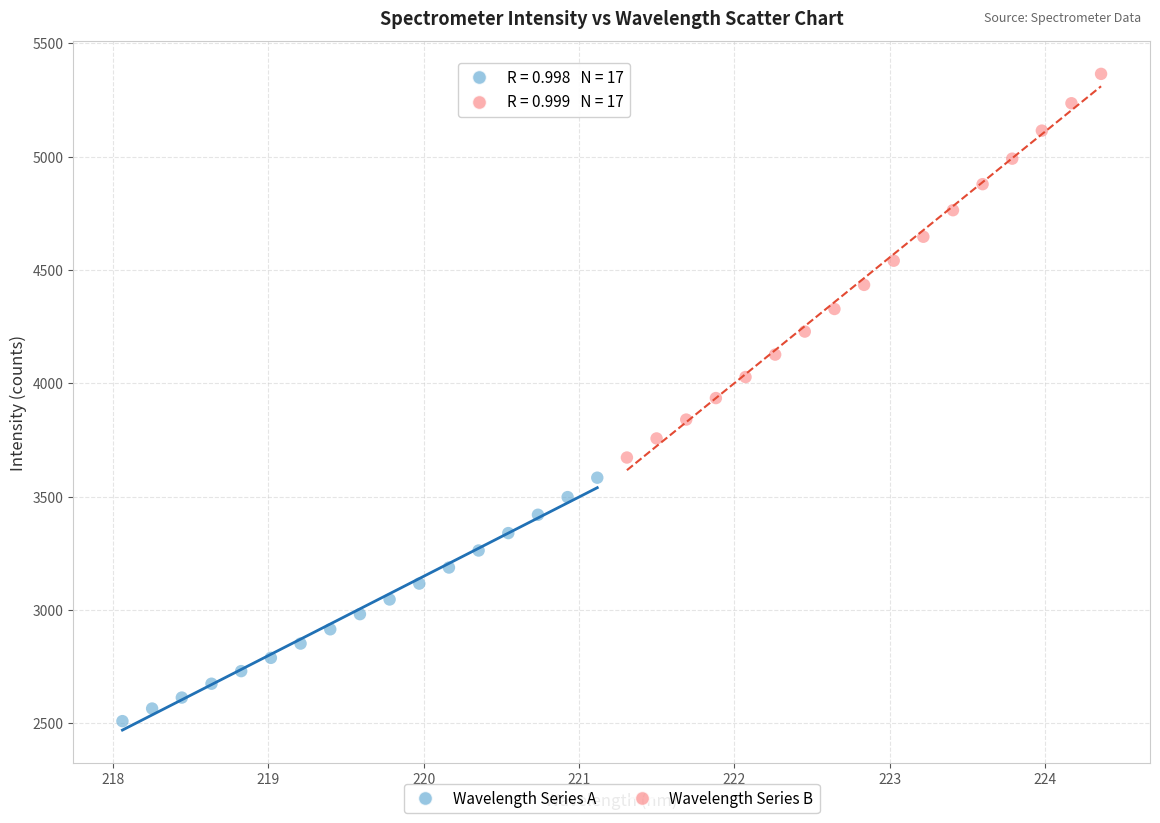

Which series contains the lowest Y value?

Wavelength Series A